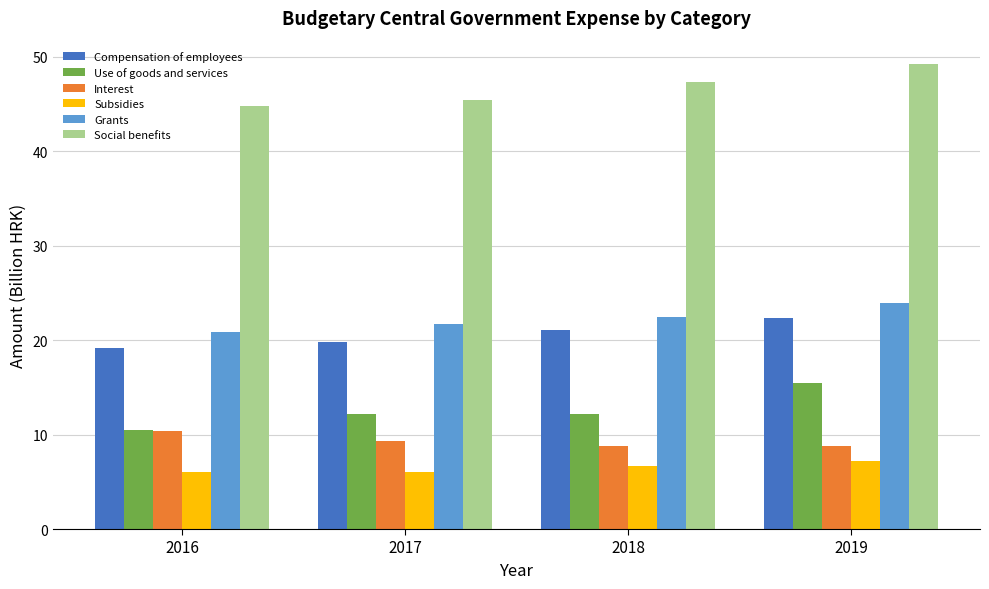

Is it true that Social benefits equals 30.3 at 2016?

False